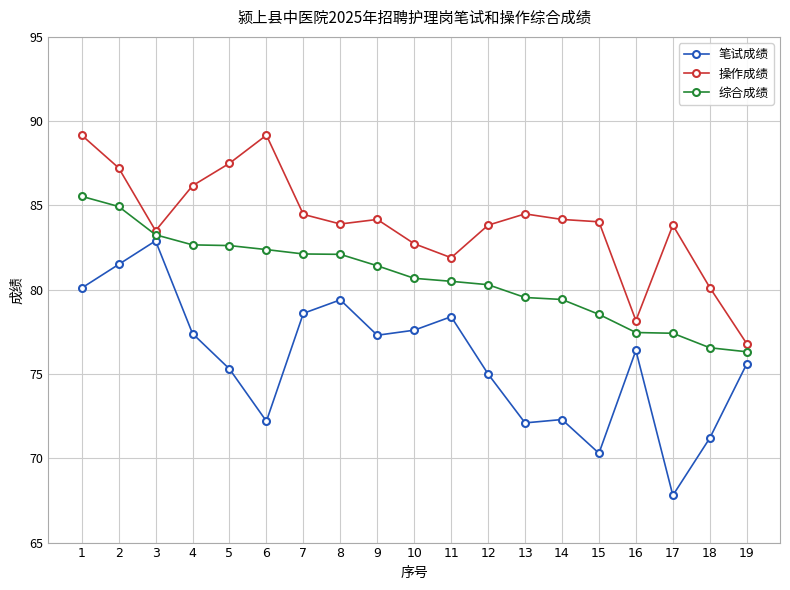

List the series in order of their overall mean, highest first.

操作成绩, 综合成绩, 笔试成绩